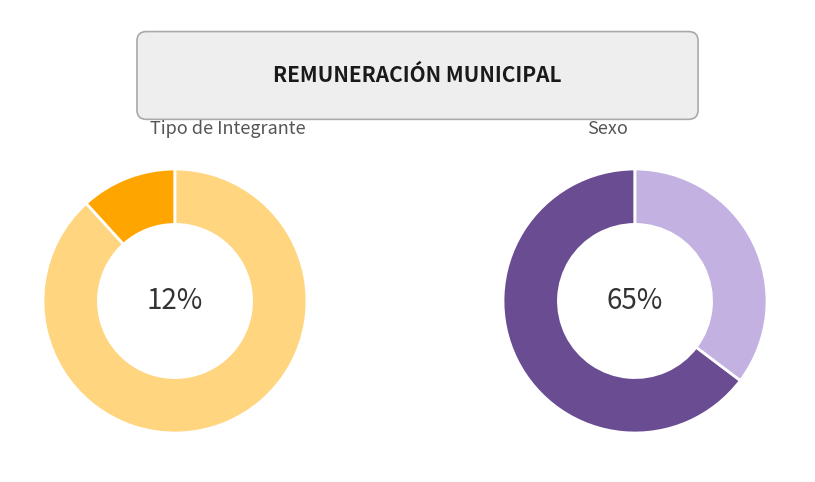

How many slices are in this pie chart?

4